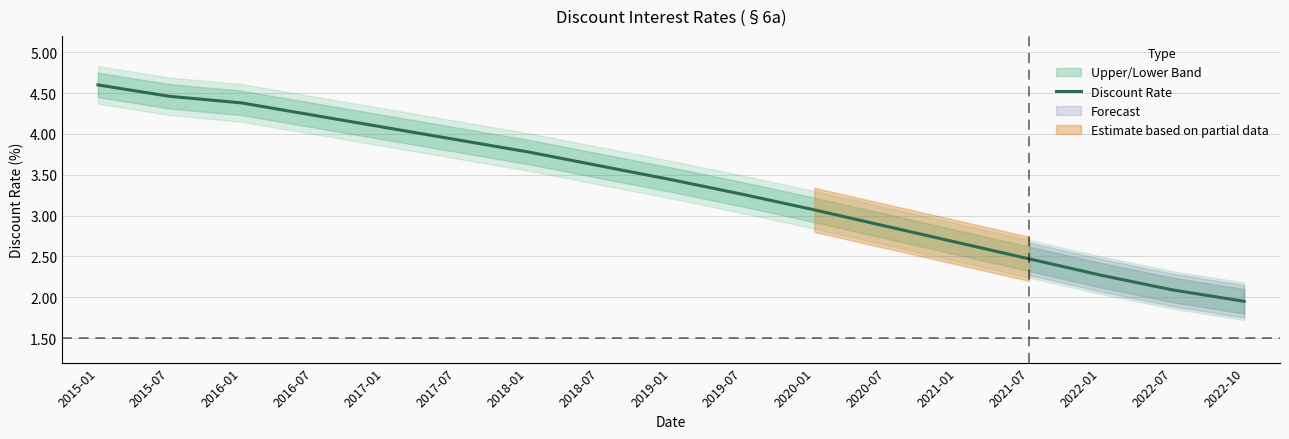

What is the label of the 17th point from the right?

2015-01